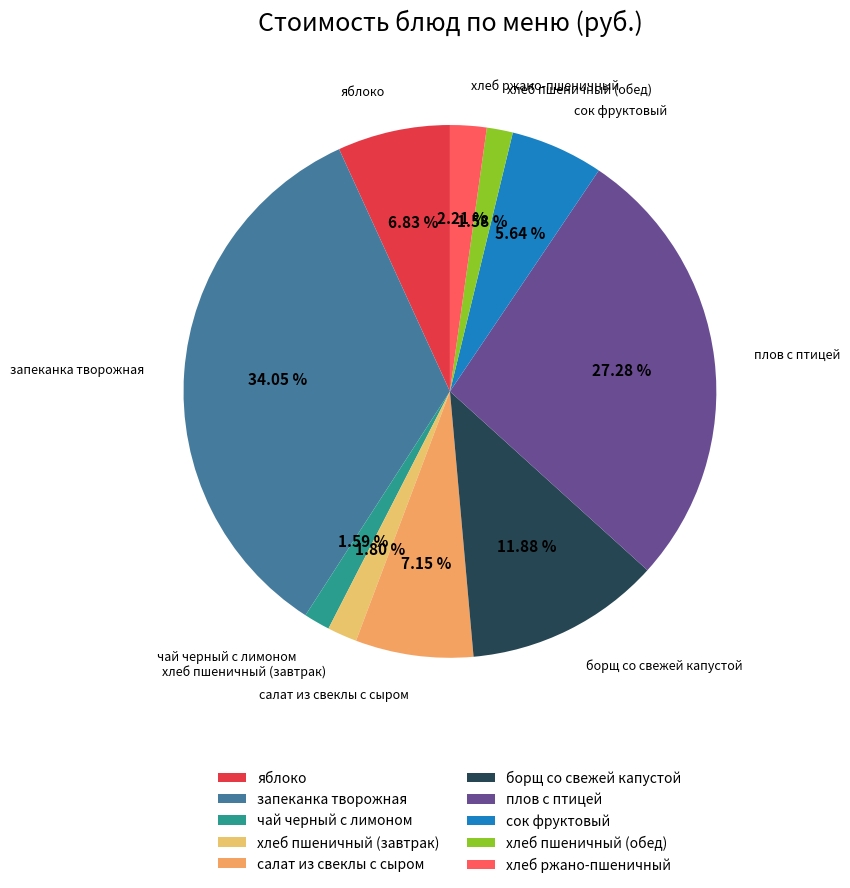

Does any single category account for the majority?

No